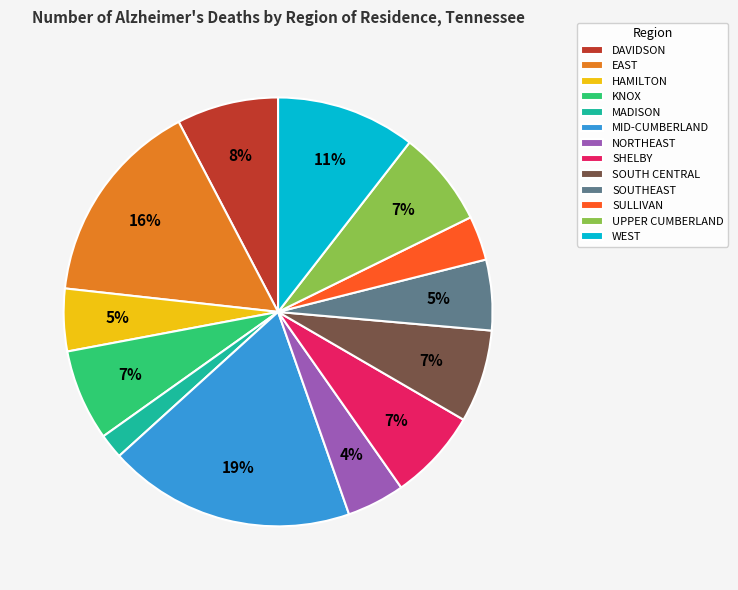

Do SHELBY and NORTHEAST together represent more than half of the pie?

No